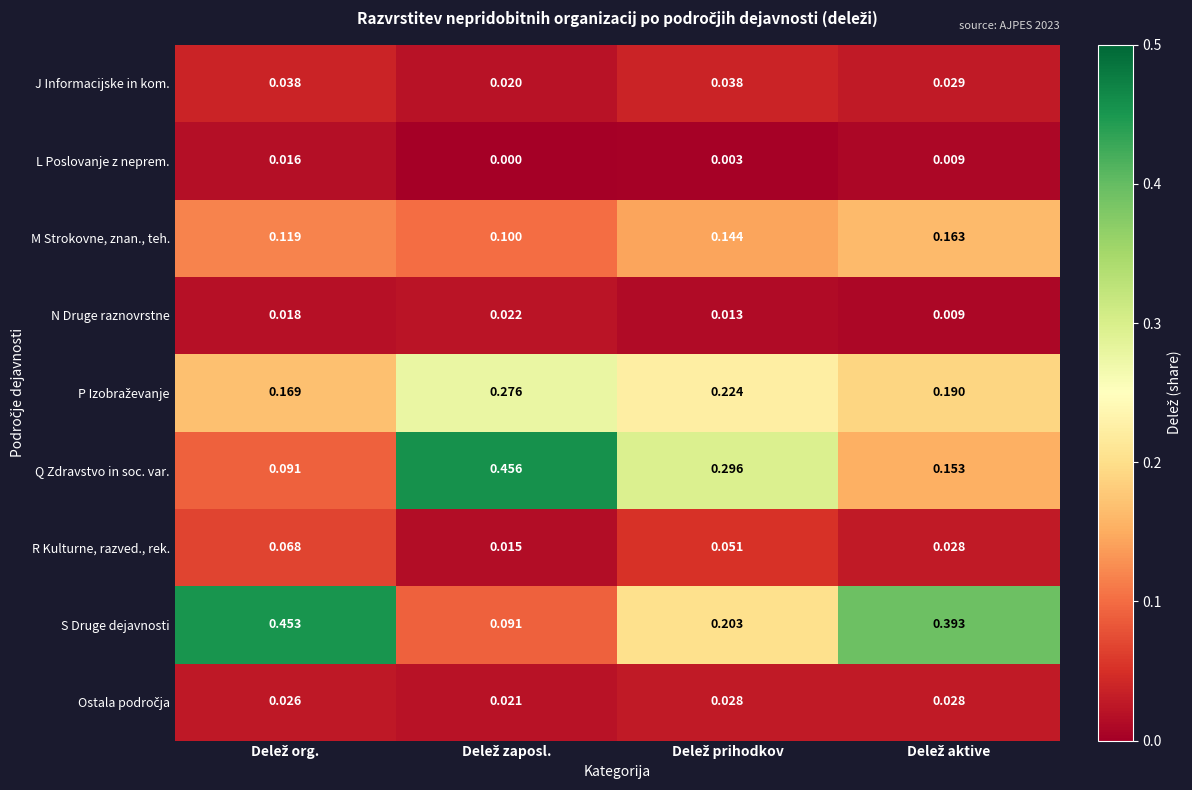

Which series has the largest range (max minus min)?

Q Zdravstvo in soc. var.